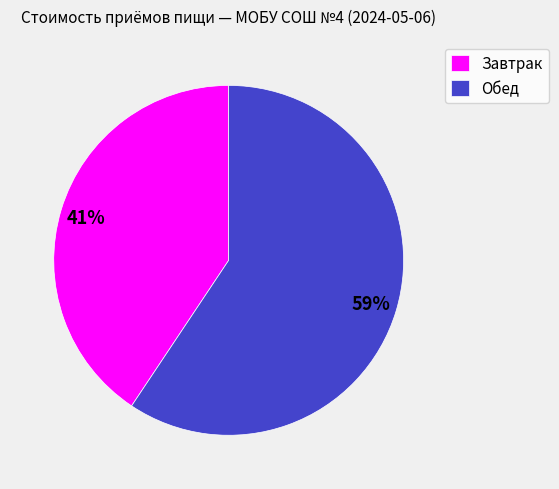

Approximately how many times larger is the value at Завтрак compared to Обед?

0.7